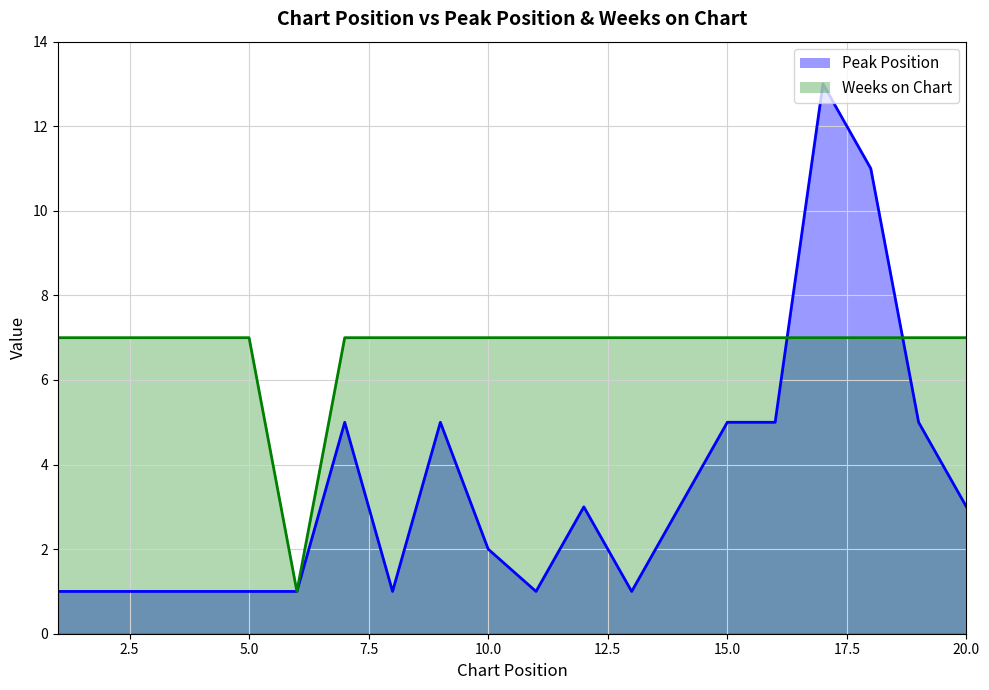

What is the value of the Peak Position point at the 11th from the left?

1